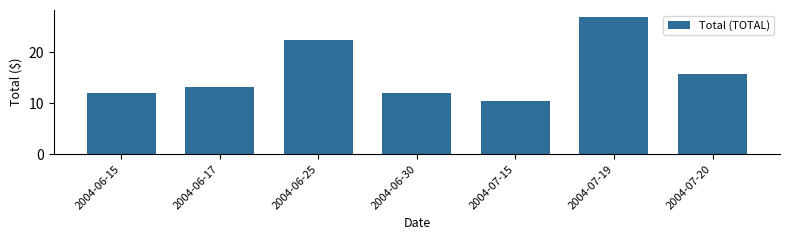

Reading left to right, transcribe all the data shown in this chart.

2004-06-15=12.0	2004-06-17=13.1	2004-06-25=22.5	2004-06-30=12.0	2004-07-15=10.5	2004-07-19=27.0	2004-07-20=15.8